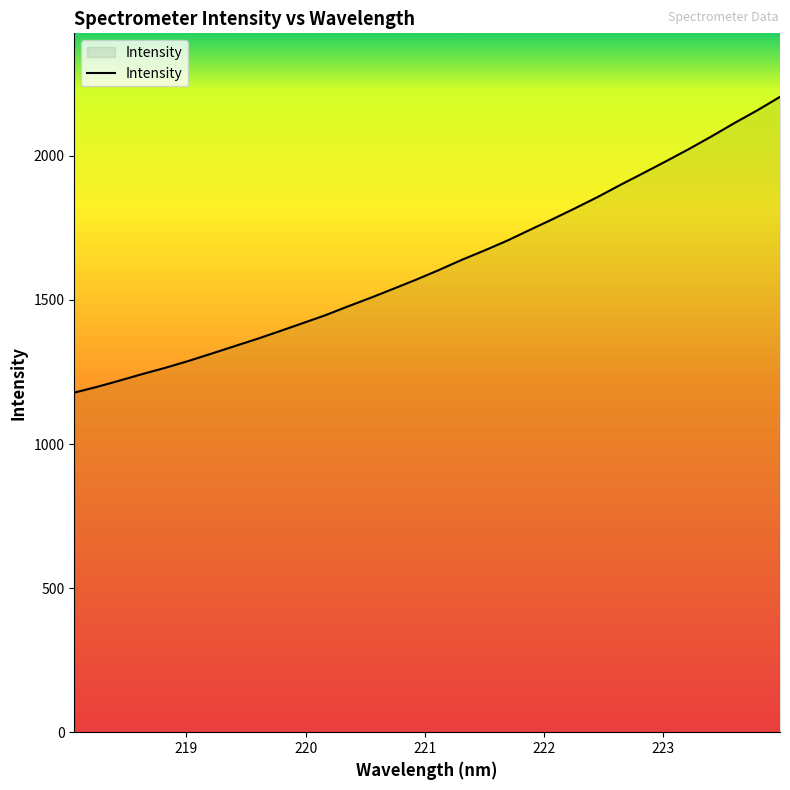

What is the difference between the maximum and minimum values?

1026.2